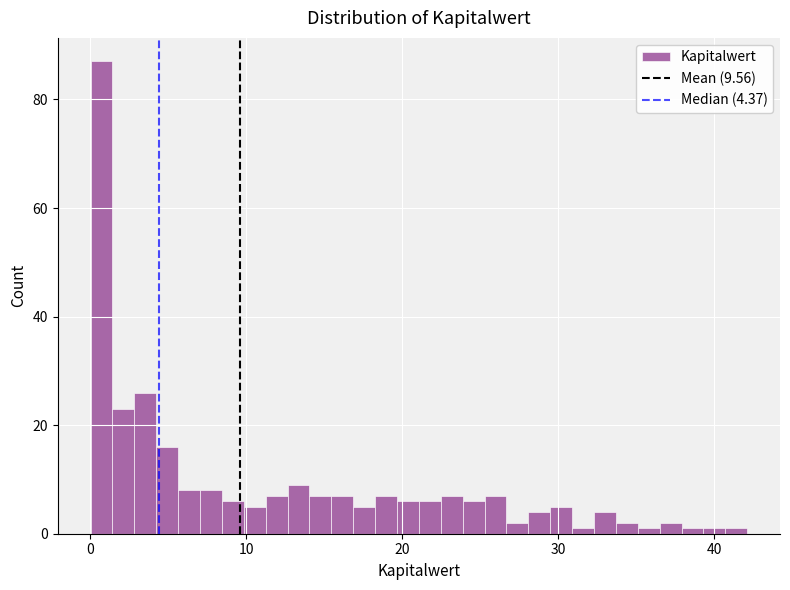

Around what value on the x-axis is the tallest bar? Give the approximate position of its centre, as read against the axis.

1